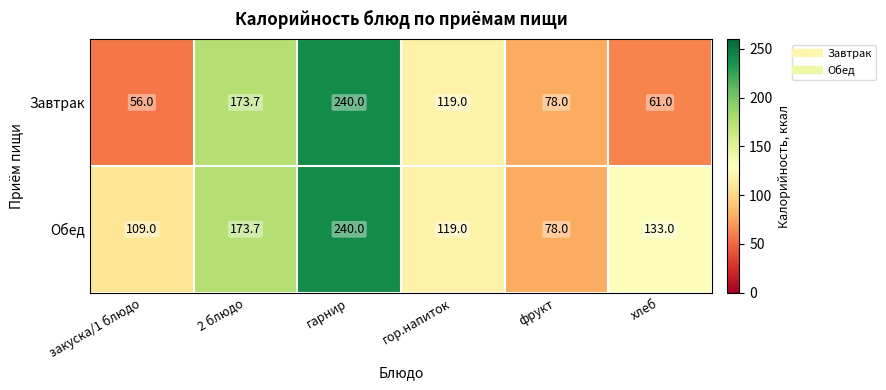

How many distinct data groups are displayed?

2